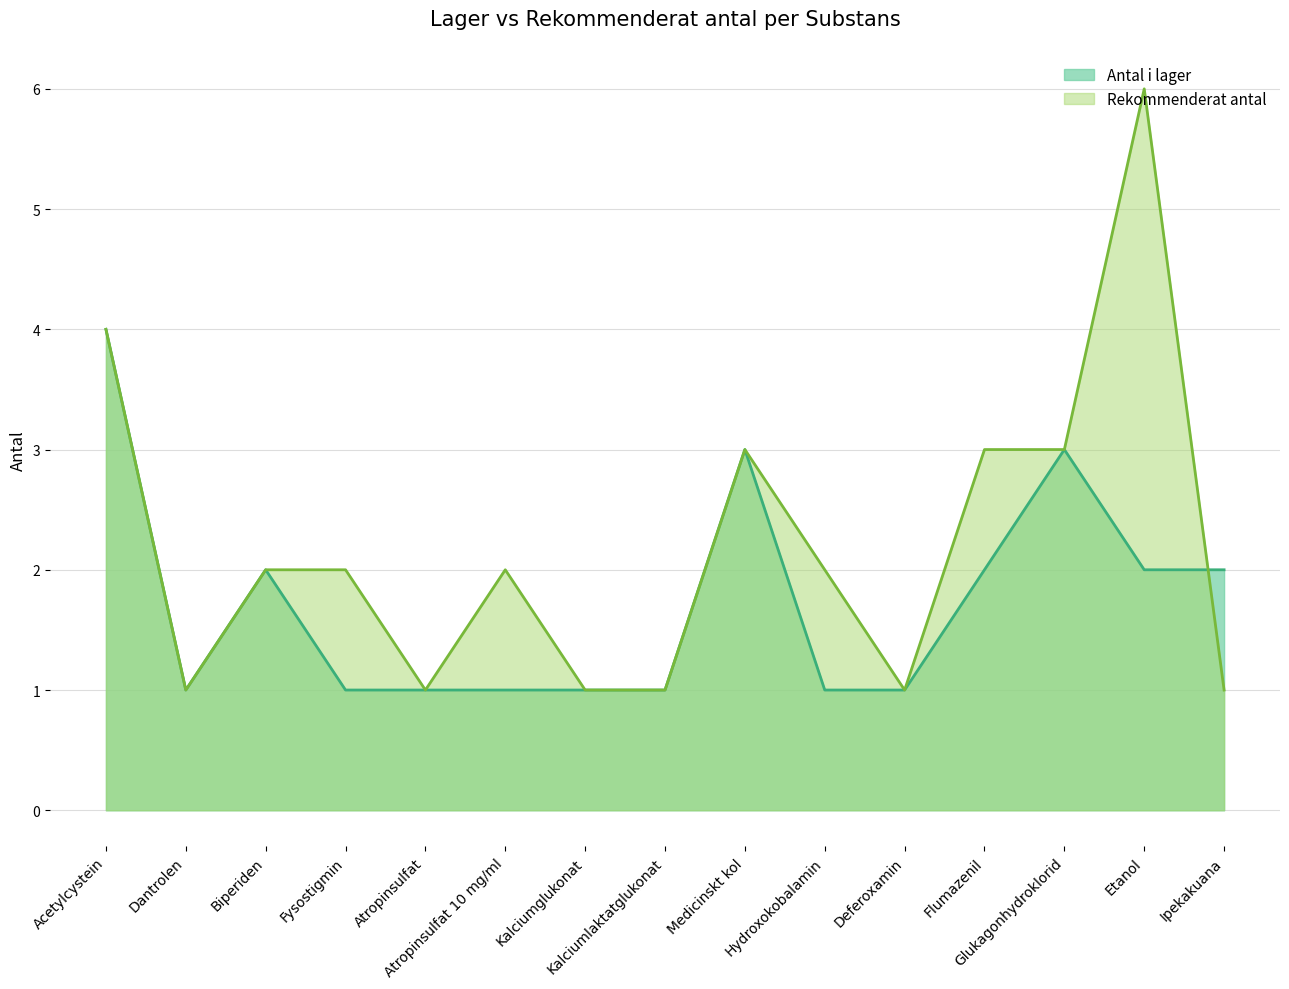

What is the difference between the maximum and minimum values in the Rekommenderat antal series?

5